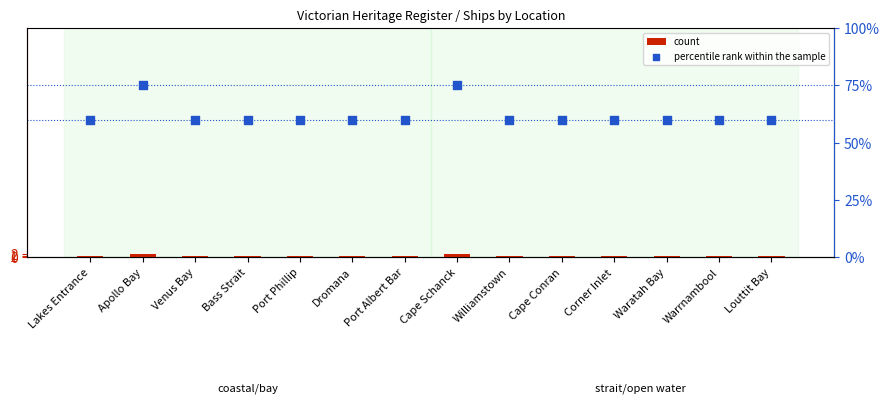

Which series has the largest total across all categories?

percentile rank within the sample